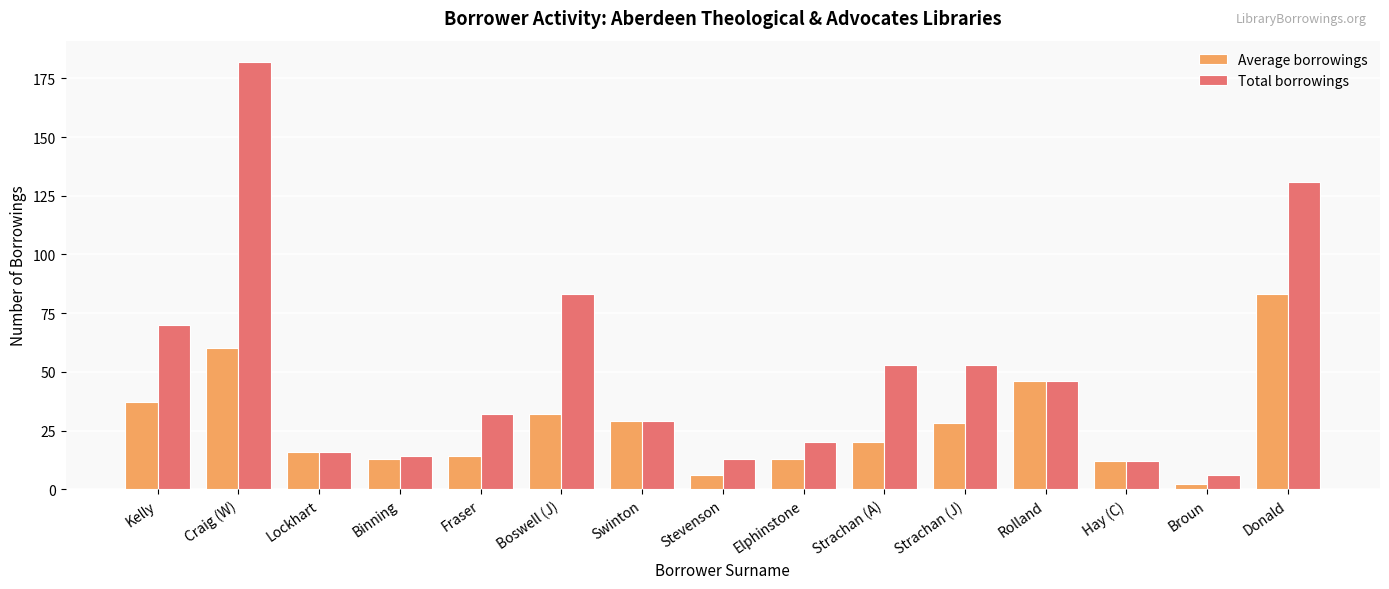

What is the total value across all series at Strachan (J)?

81